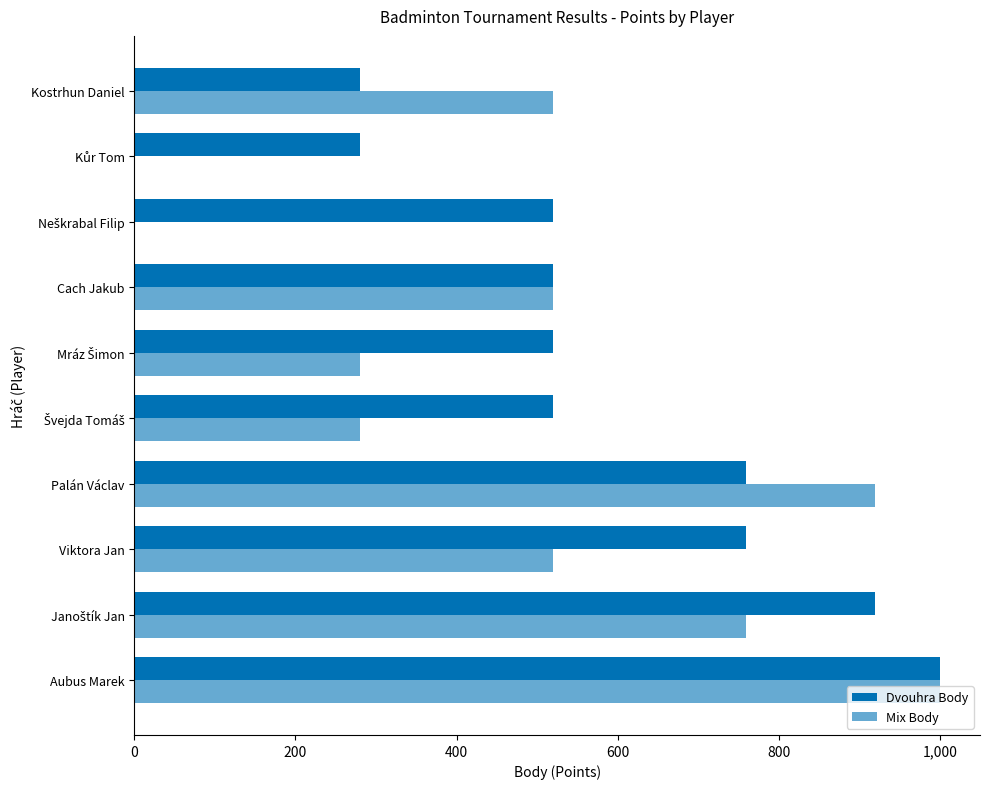

Count the number of data series in this chart.

2